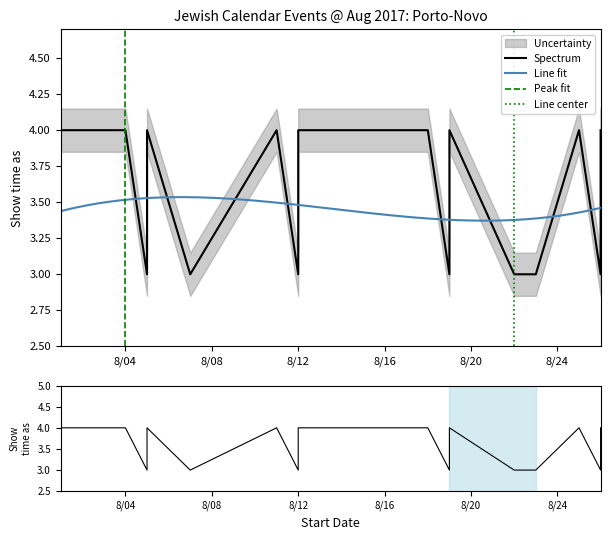

What is the maximum value shown in the chart?

4